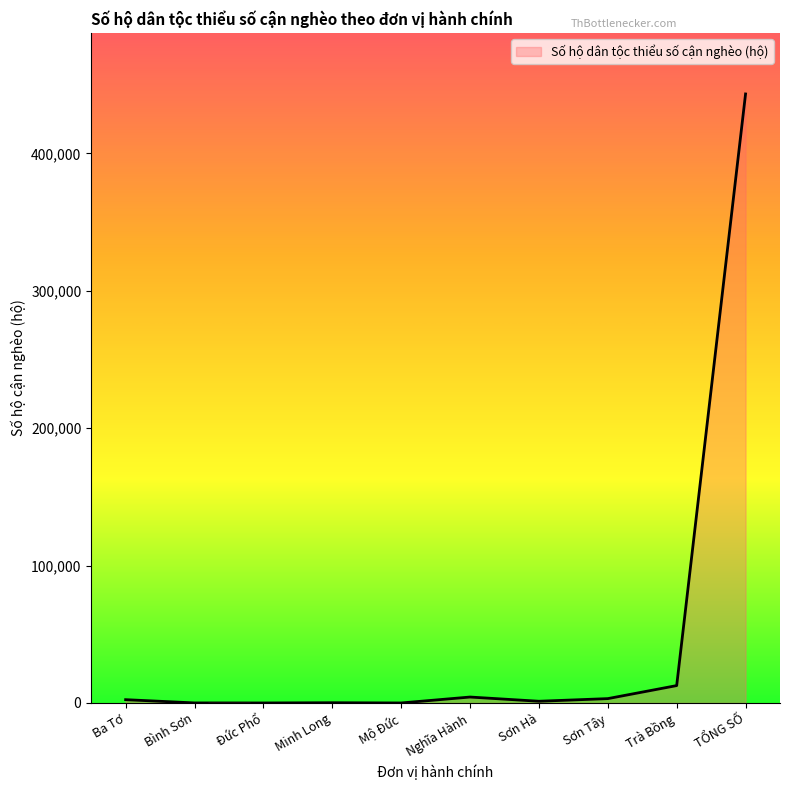

Which has a higher value, Minh Long or TỔNG SỐ?

TỔNG SỐ